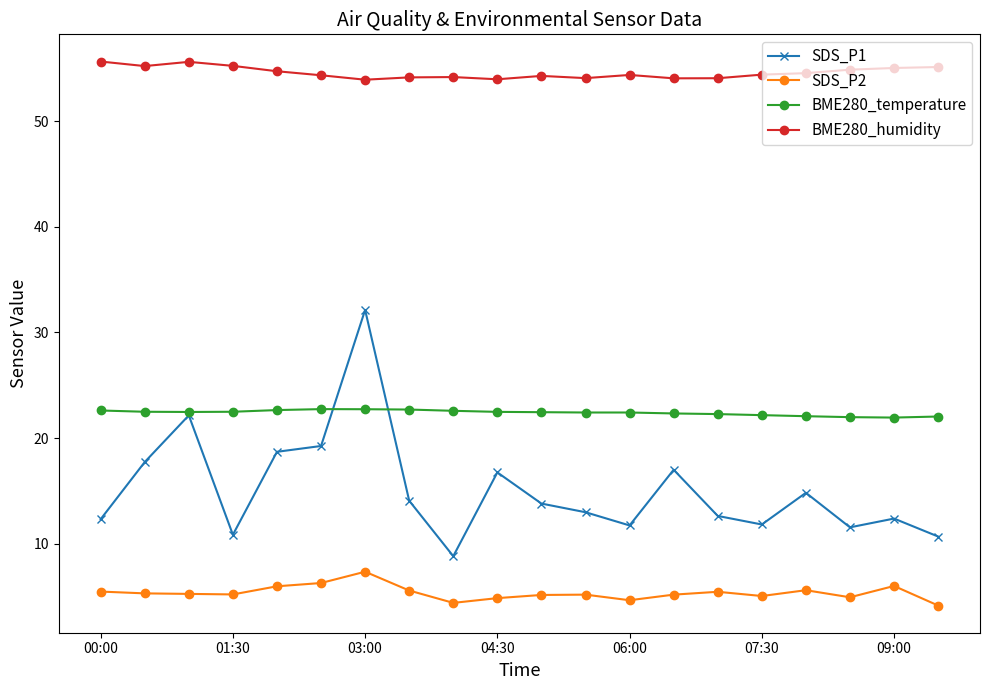

Which series has the largest total across all categories?

BME280_humidity